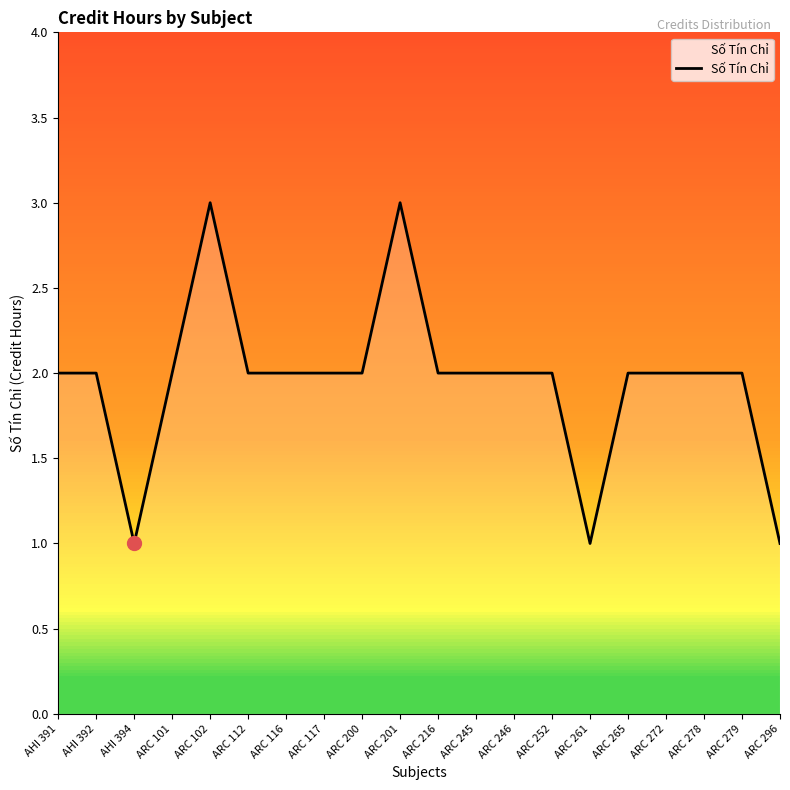

What is the average value?

2